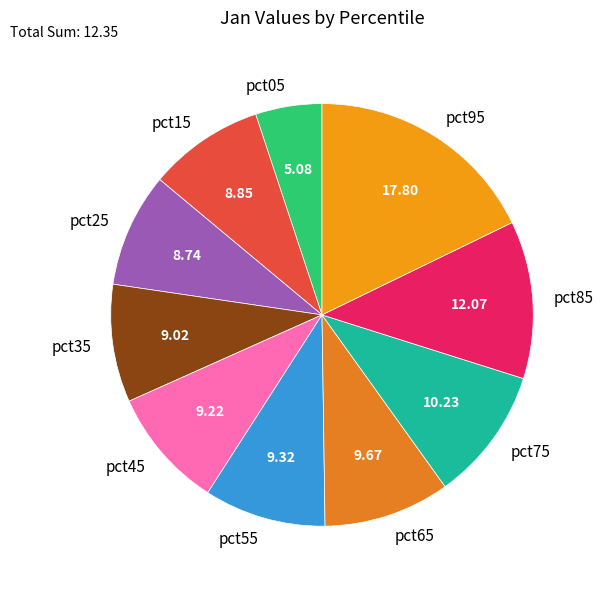

Is it true that pct15 is 9% of the pie?

True